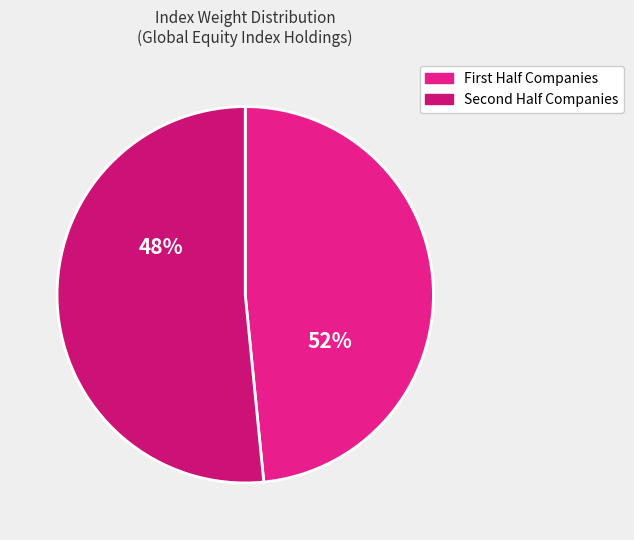

The Experian Plc slice represents 12% of the pie. True or false?

False